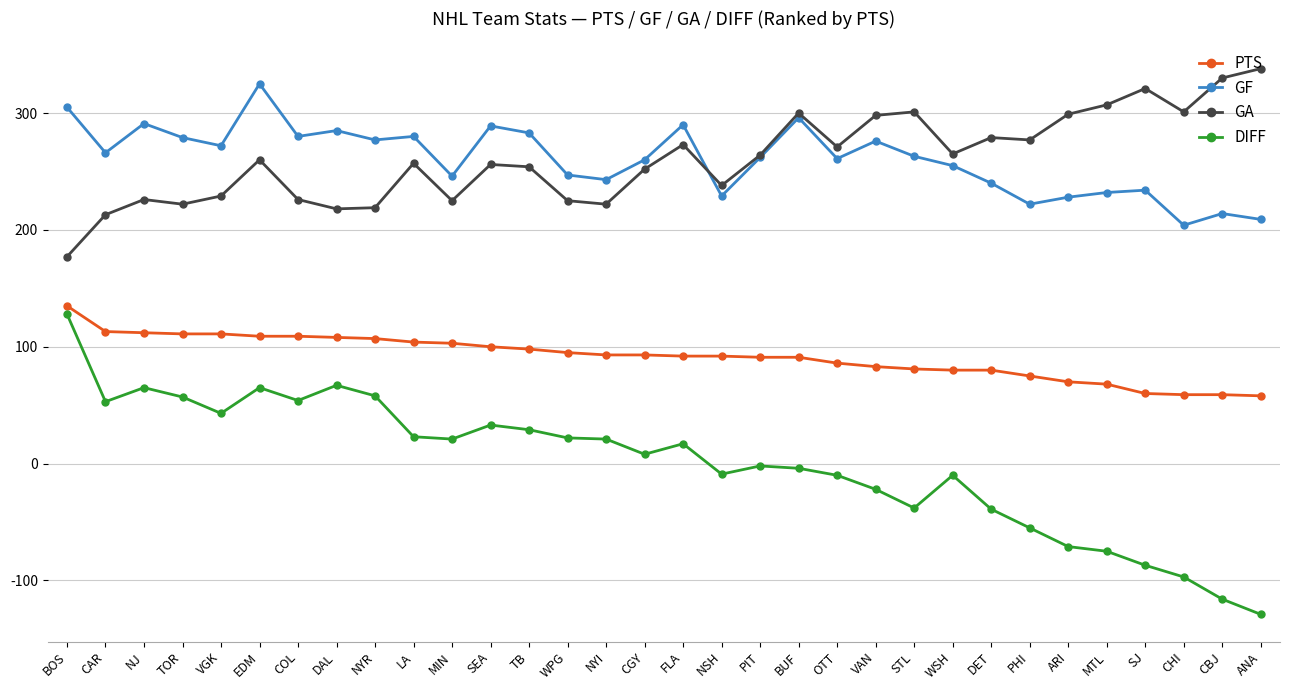

Which series has the widest spread of values?

DIFF